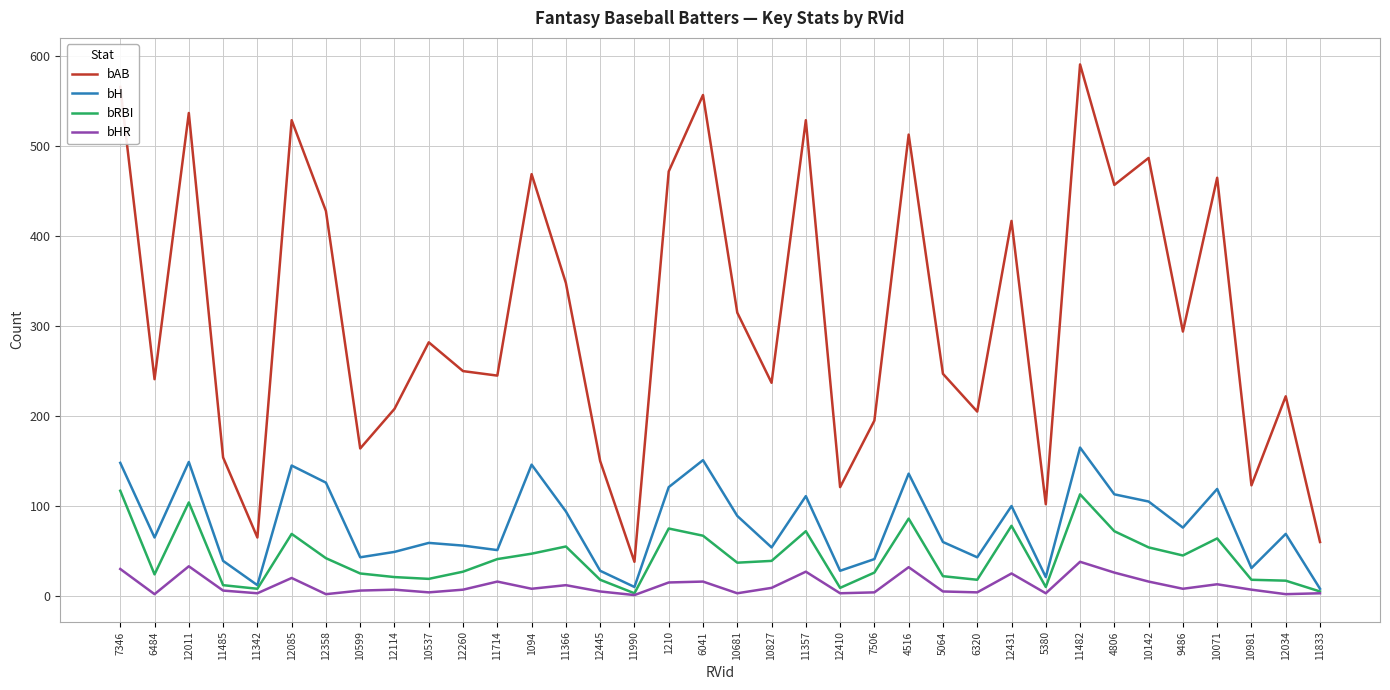

True or false: bAB and bRBI cross at least once.

False